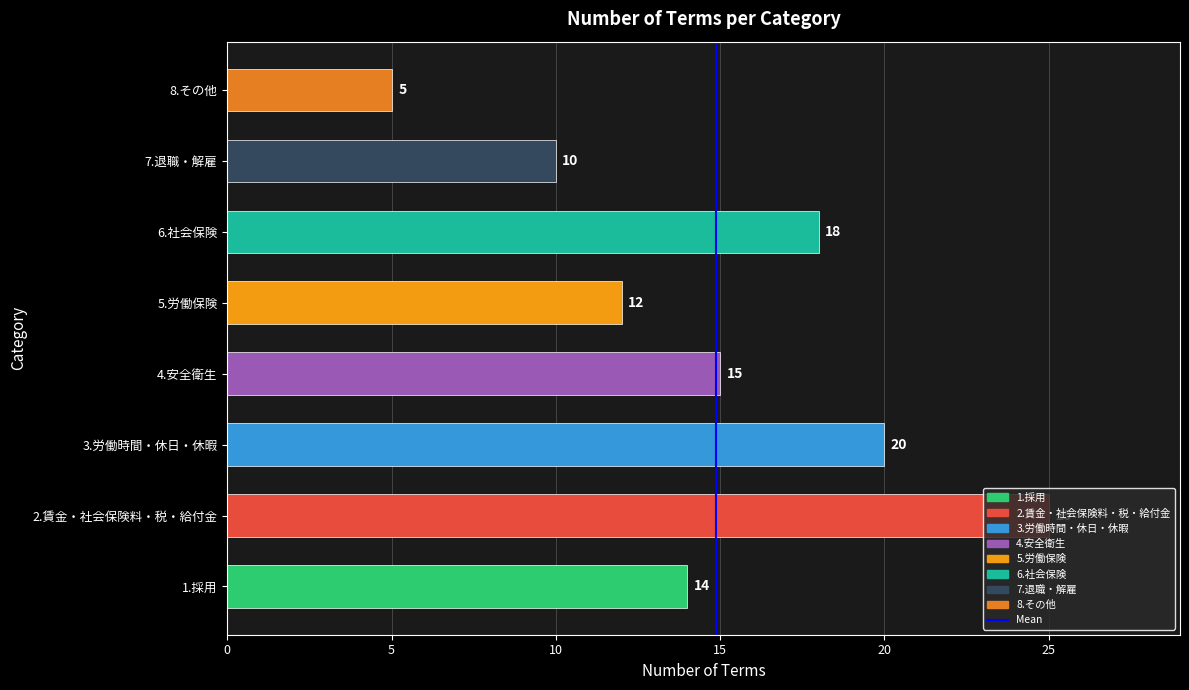

At which label is the value closest to 15?

4.安全衛生